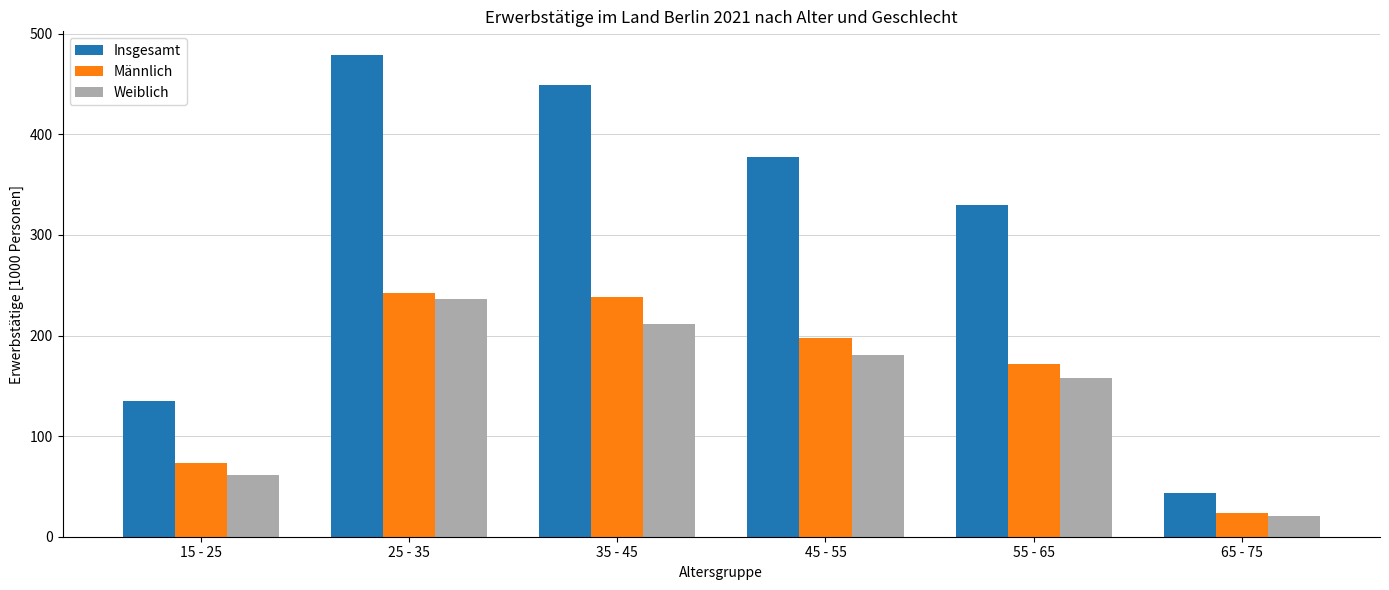

Reading left to right, list all the values displayed in this chart.

Insgesamt: 15 - 25=134.9	25 - 35=478.4	35 - 45=449.3	45 - 55=377.5	55 - 65=329.4	65 - 75=43.9
Männlich: 15 - 25=73.5	25 - 35=242.3	35 - 45=238.0	45 - 55=197.3	55 - 65=171.7	65 - 75=23.8
Weiblich: 15 - 25=61.4	25 - 35=236.1	35 - 45=211.4	45 - 55=180.3	55 - 65=157.6	65 - 75=20.2